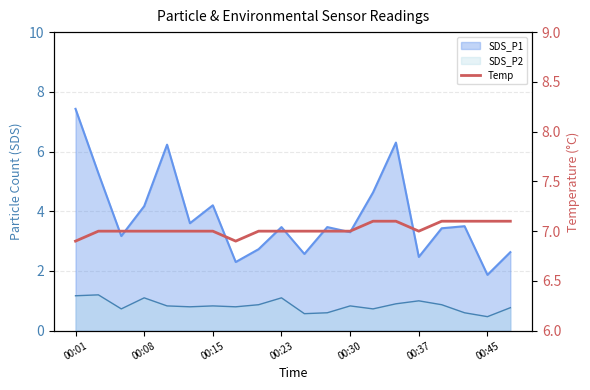

What is the change in value from 00:45 to 19?

+0.1